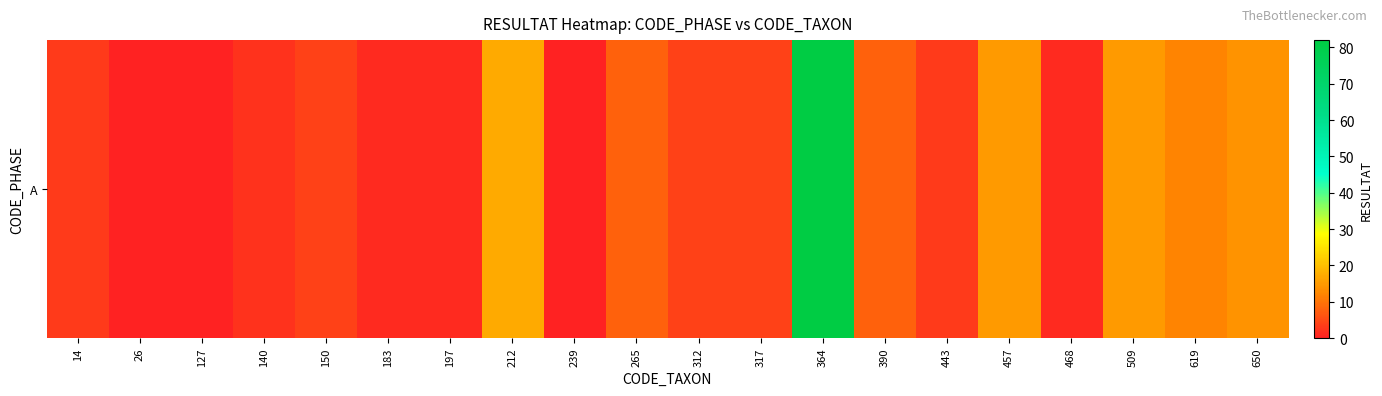

List the labels in order of value, smallest first.

26, 127, 239, 183, 197, 468, 140, 14, 443, 150, 312, 317, 265, 390, 619, 650, 457, 509, 212, 364